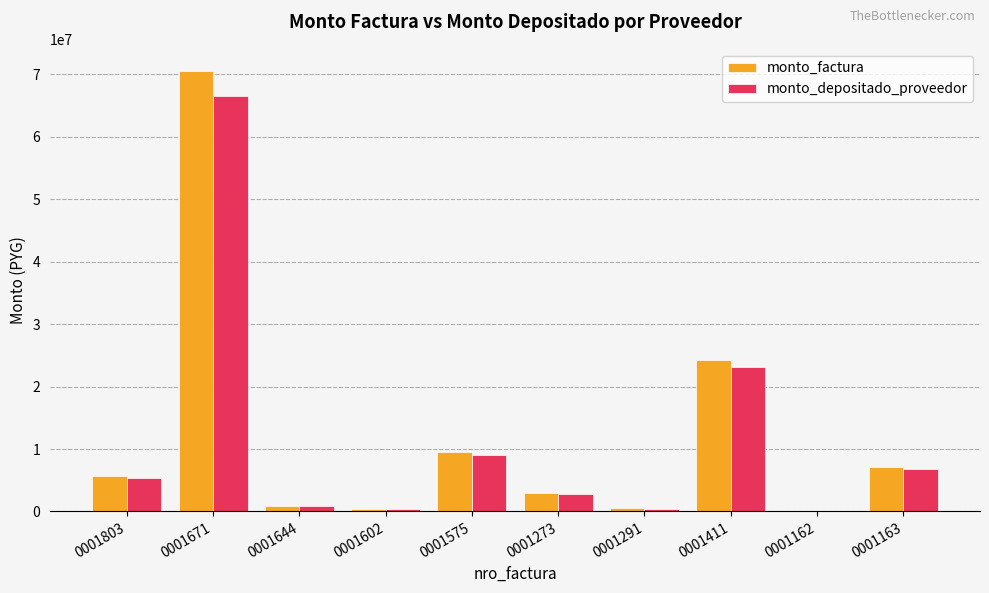

Is the value of monto_depositado_proveedor at 0001291 greater than the value of monto_factura at 0001671?

No